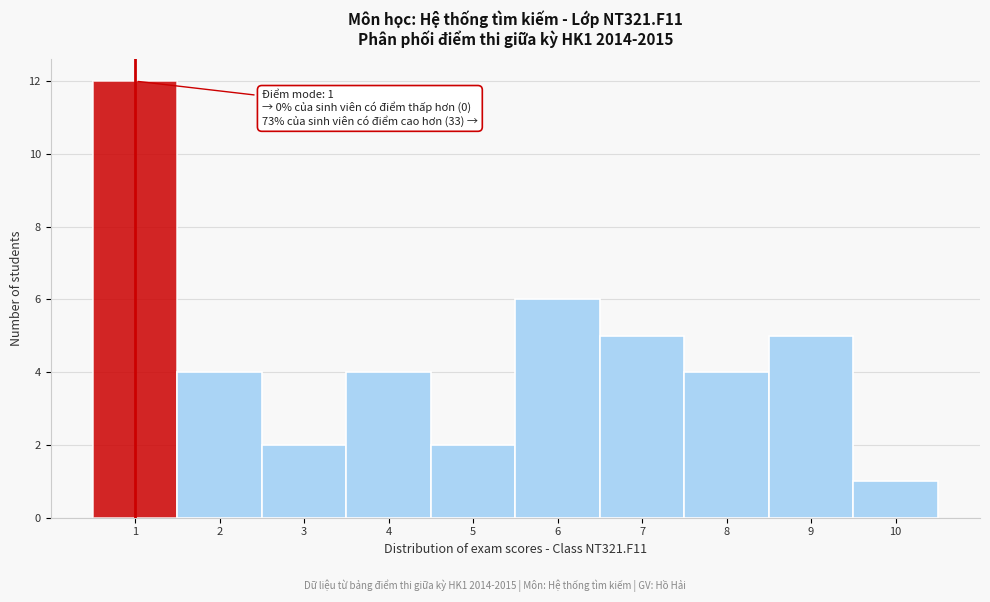

Which range on the x-axis has the tallest bar?

0.5 to 1.5